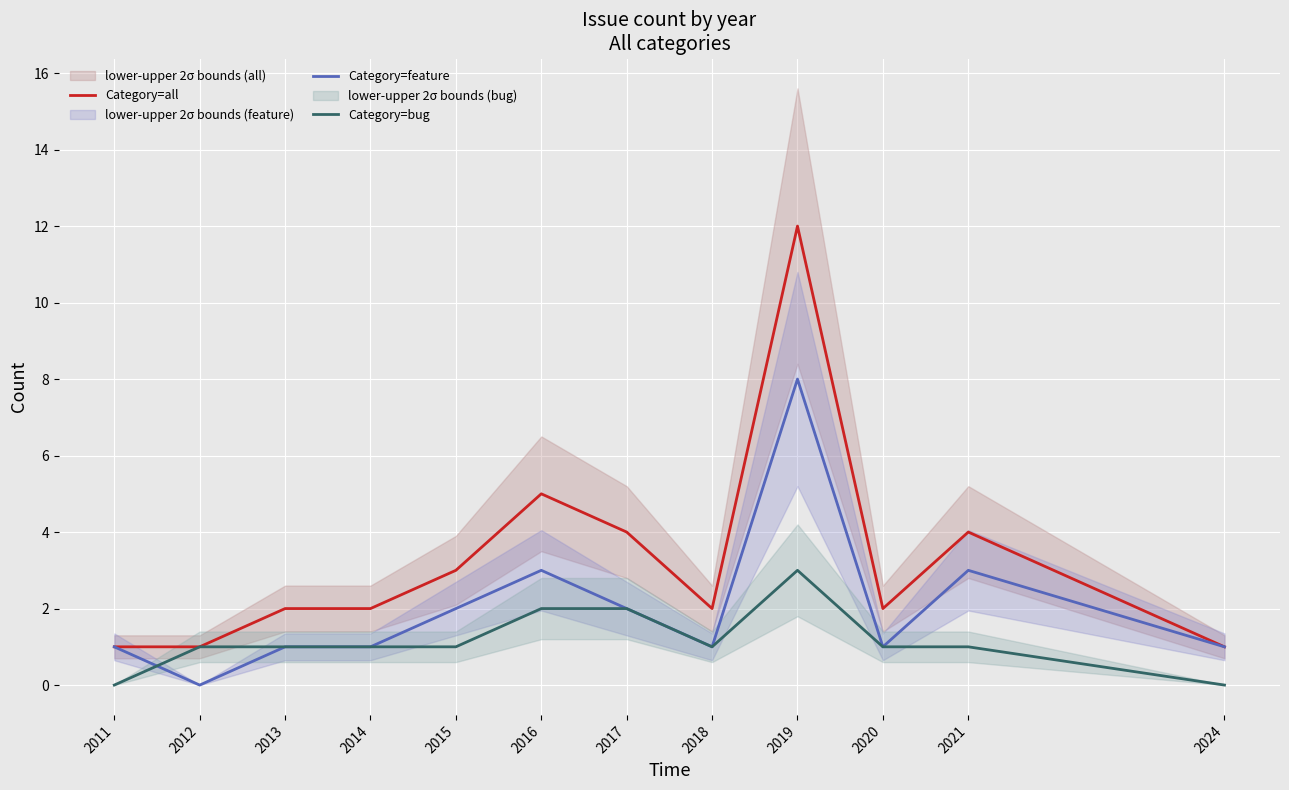

Reading left to right, what are all the values shown in this chart?

Category=all: 1	1	2	2	3	5	4	2	12	2	4	1
Category=feature: 1	0	1	1	2	3	2	1	8	1	3	1
Category=bug: 0	1	1	1	1	2	2	1	3	1	1	0